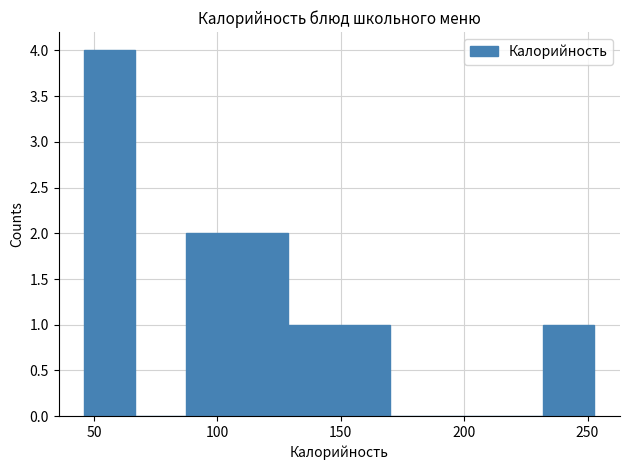

Over which range of the x-axis is the bar tallest?

45 to 65